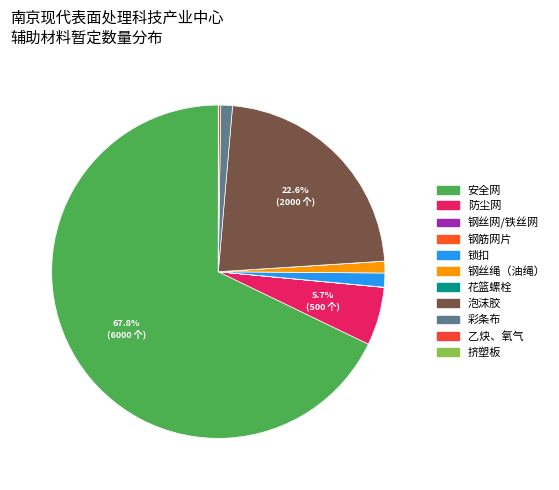

How many segments does this pie chart have?

11